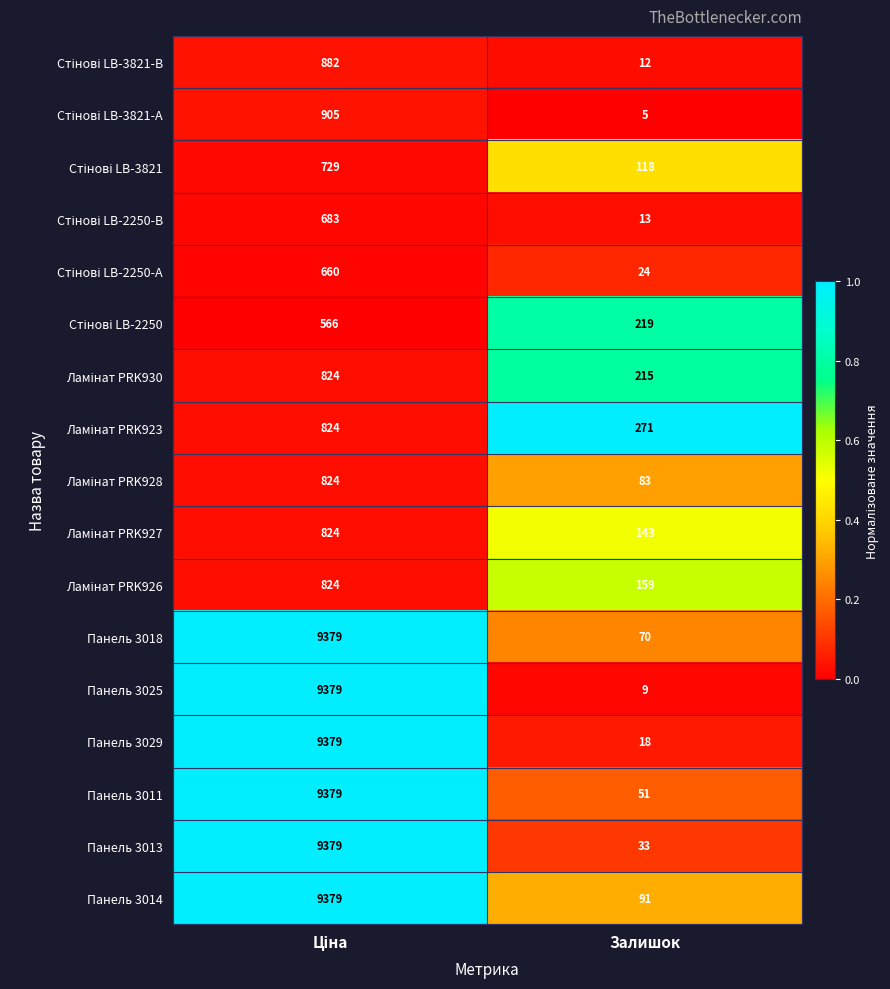

What is the difference between the maximum and minimum values in the Панель 3029 series?

9361